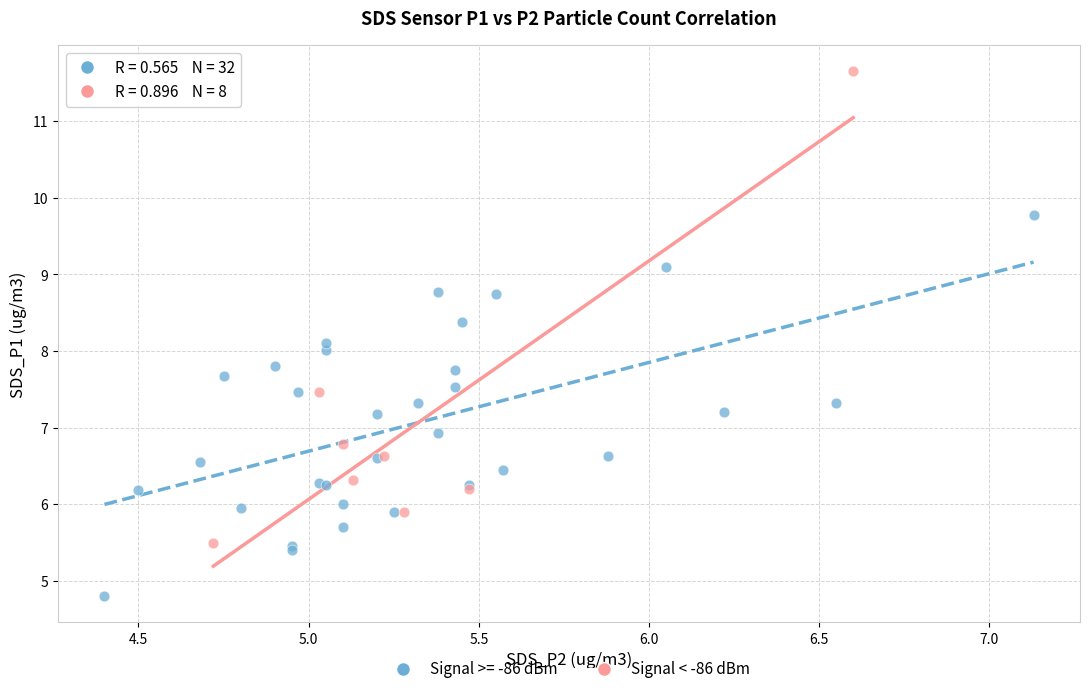

Which series has the largest Y range (max minus min)?

Signal < -86 dBm